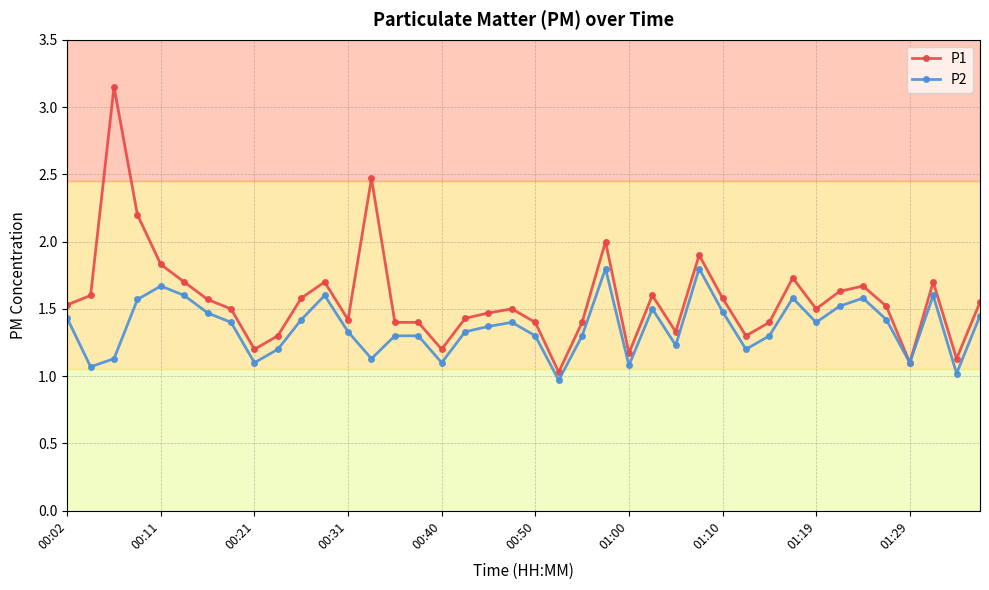

Which series has the largest total across all categories?

P1